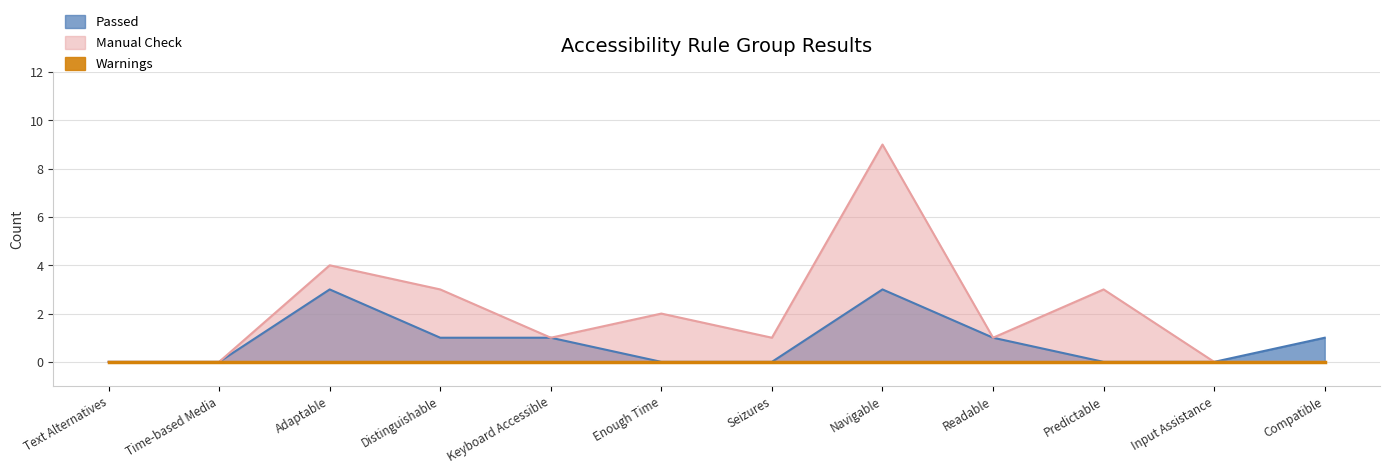

At which category does Passed reach its first local peak?

Adaptable